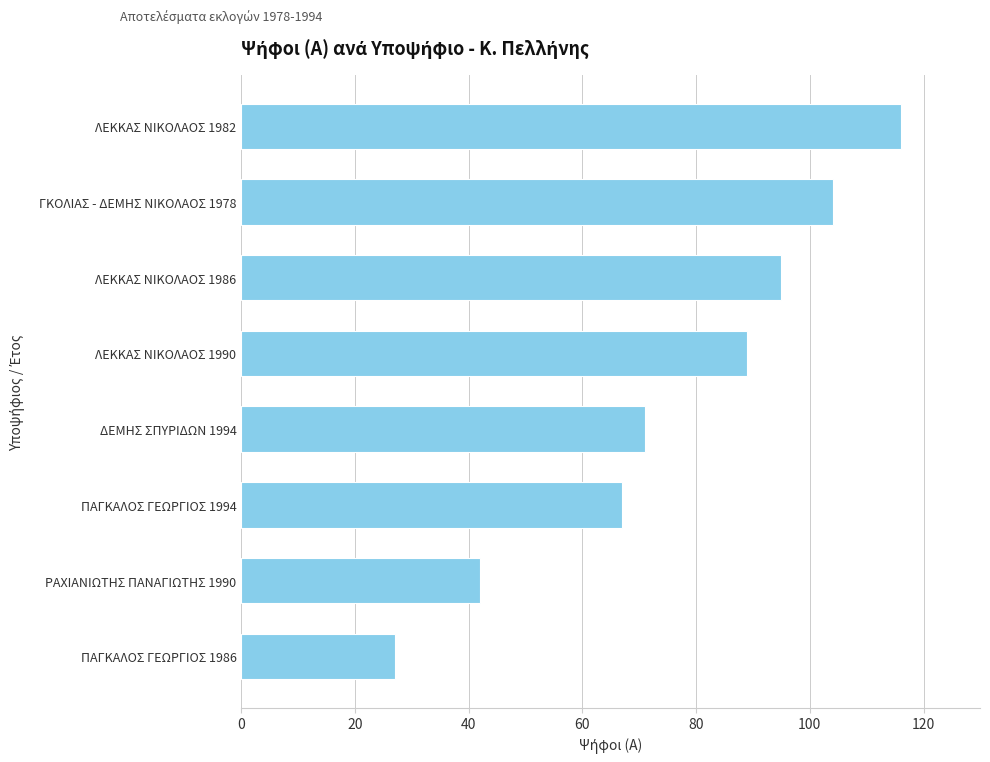

Reading bottom to top, list all the values displayed in this chart.

ΠΑΓΚΑΛΟΣ ΓΕΩΡΓΙΟΣ 1986=27	ΡΑΧΙΑΝΙΩΤΗΣ ΠΑΝΑΓΙΩΤΗΣ 1990=42	ΠΑΓΚΑΛΟΣ ΓΕΩΡΓΙΟΣ 1994=67	ΔΕΜΗΣ ΣΠΥΡΙΔΩΝ 1994=71	ΛΕΚΚΑΣ ΝΙΚΟΛΑΟΣ 1990=89	ΛΕΚΚΑΣ ΝΙΚΟΛΑΟΣ 1986=95	ΓΚΟΛΙΑΣ - ΔΕΜΗΣ ΝΙΚΟΛΑΟΣ 1978=104	ΛΕΚΚΑΣ ΝΙΚΟΛΑΟΣ 1982=116